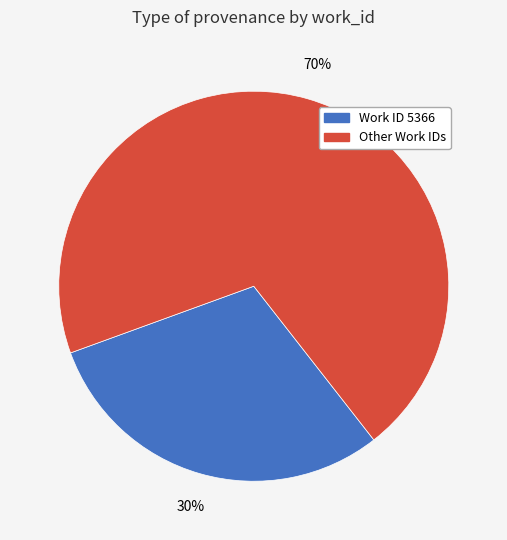

To the nearest percent, what is the average slice percentage?

50%